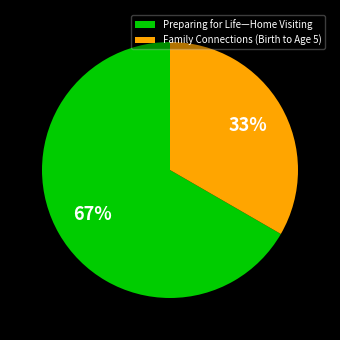

To the nearest percent, what portion does Preparing for Life—Home Visiting represent?

67%